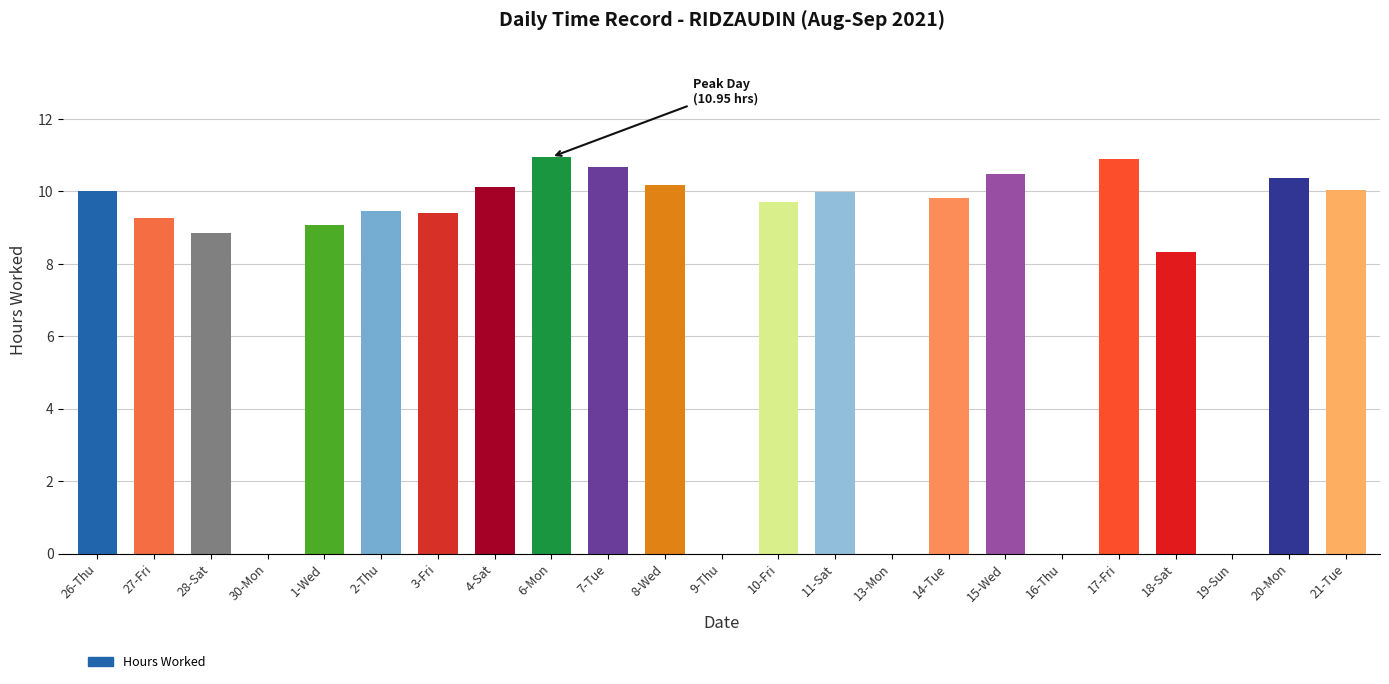

Where is the data nearest to the value 5?

18-Sat